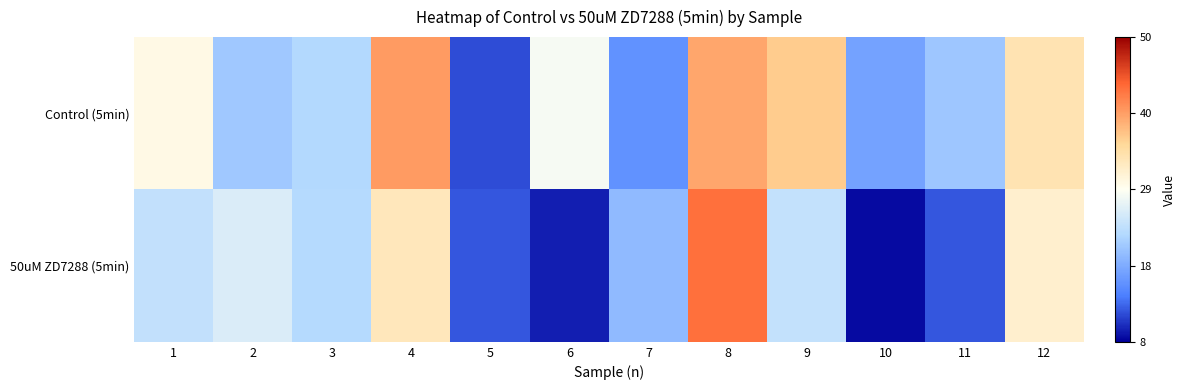

Which series has the widest spread of values?

50uM ZD7288 (5min)